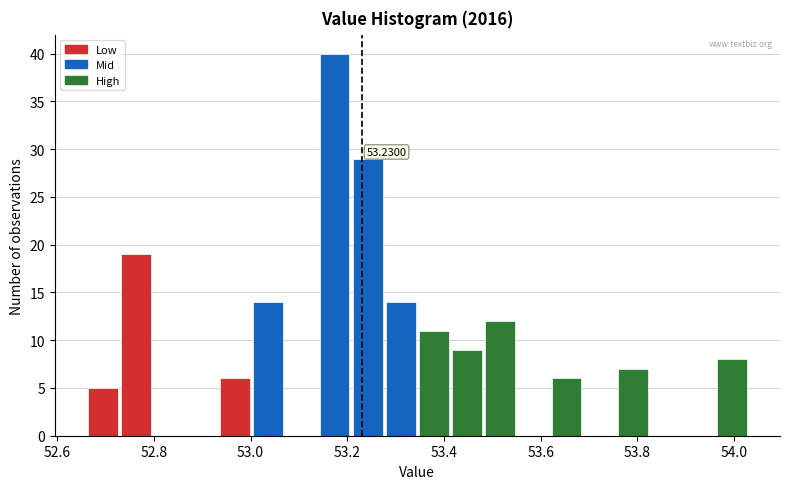

Read against the x-axis, roughly where is the centre of the tallest bar?

53.18